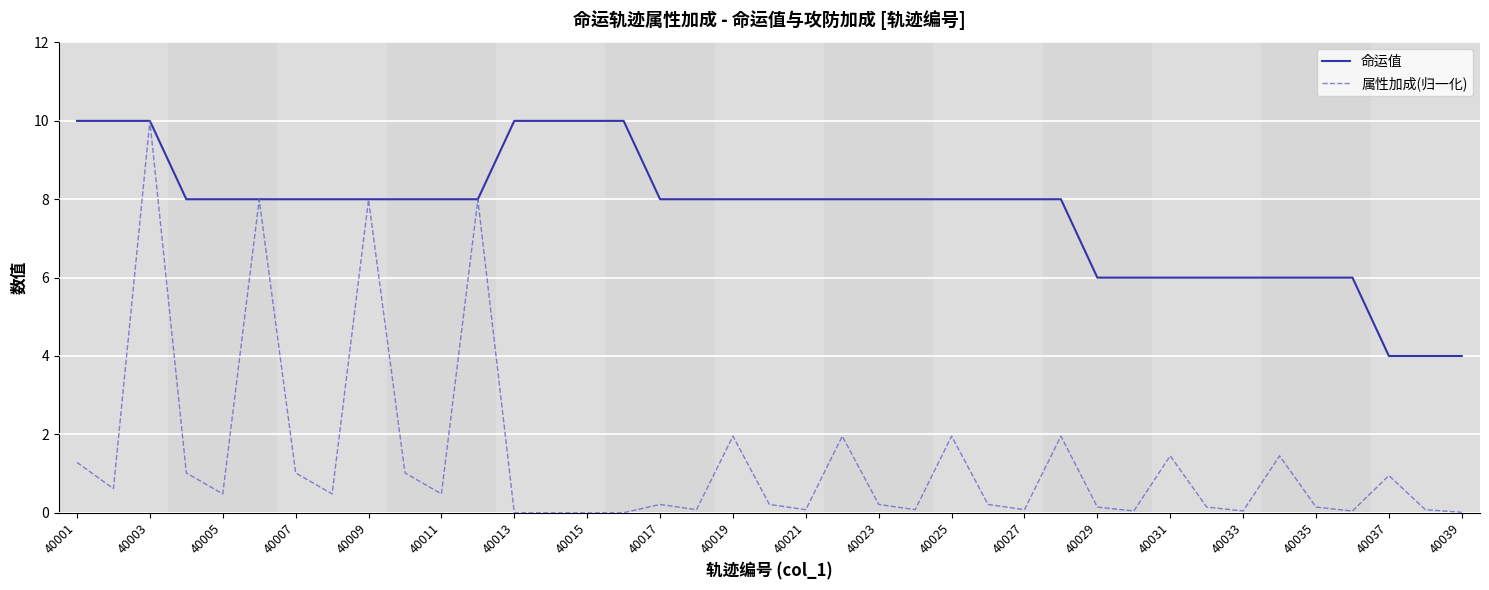

List the series in order of their overall mean, highest first.

命运值, 属性加成(归一化)